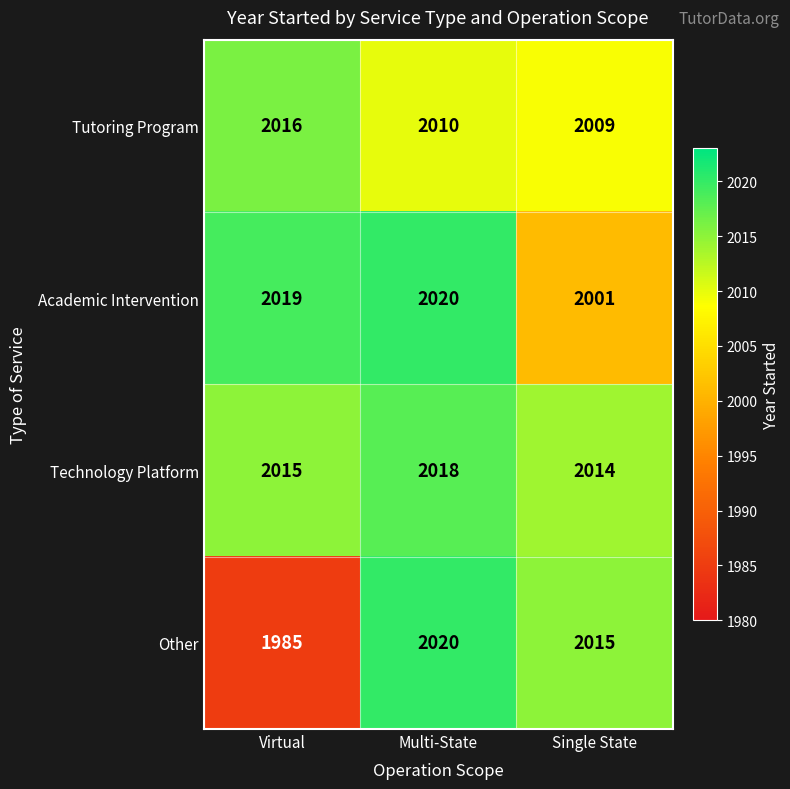

Which category has the highest value across all series?

Multi-State